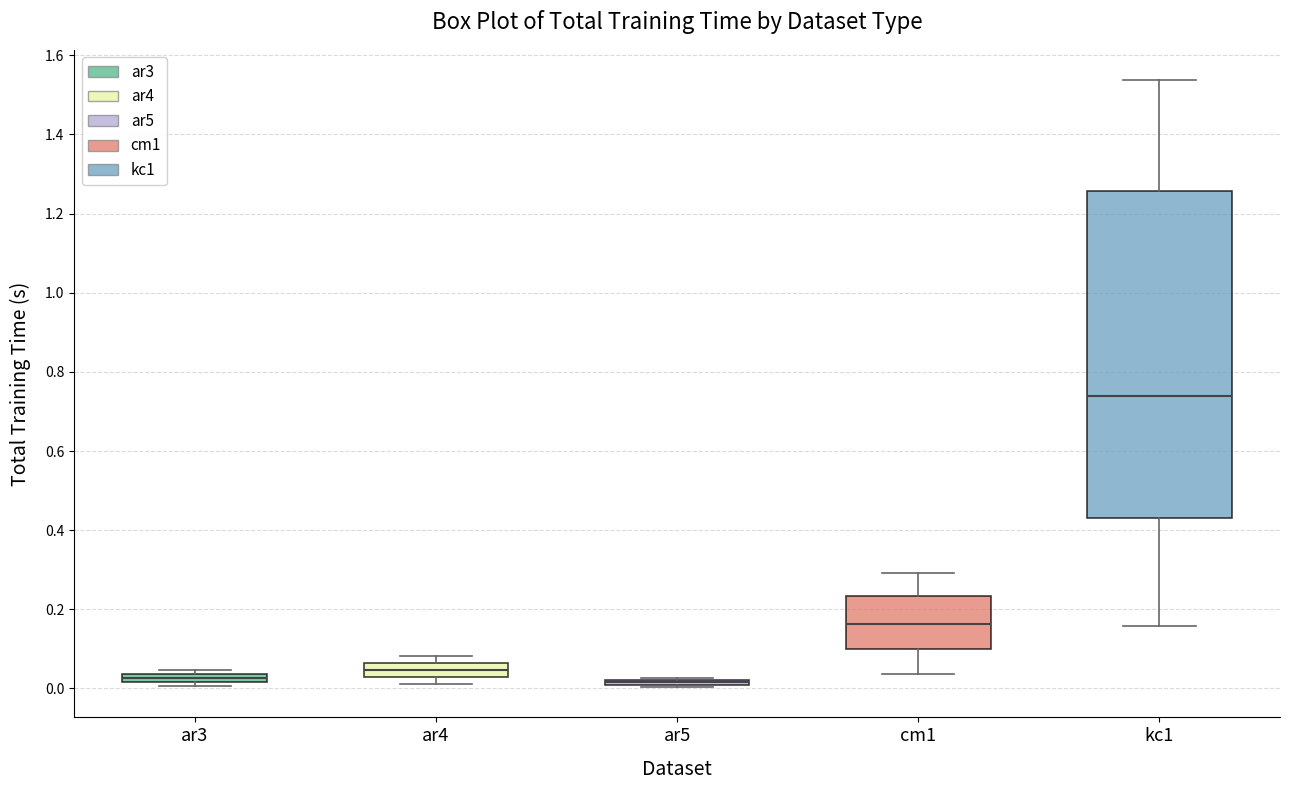

Comparing the boxes themselves (not the whiskers), which one is the tallest?

kc1